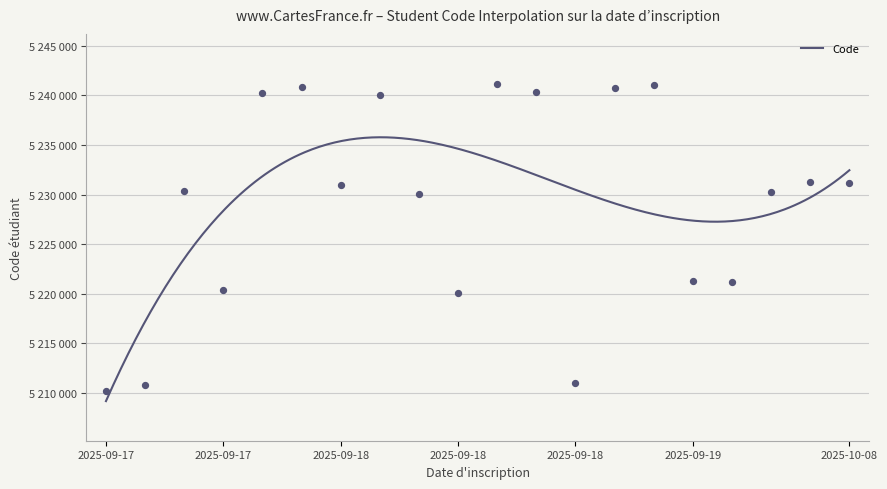

What is the ratio of the value at 2025-09-18 to the value at 2025-09-17?

1.0